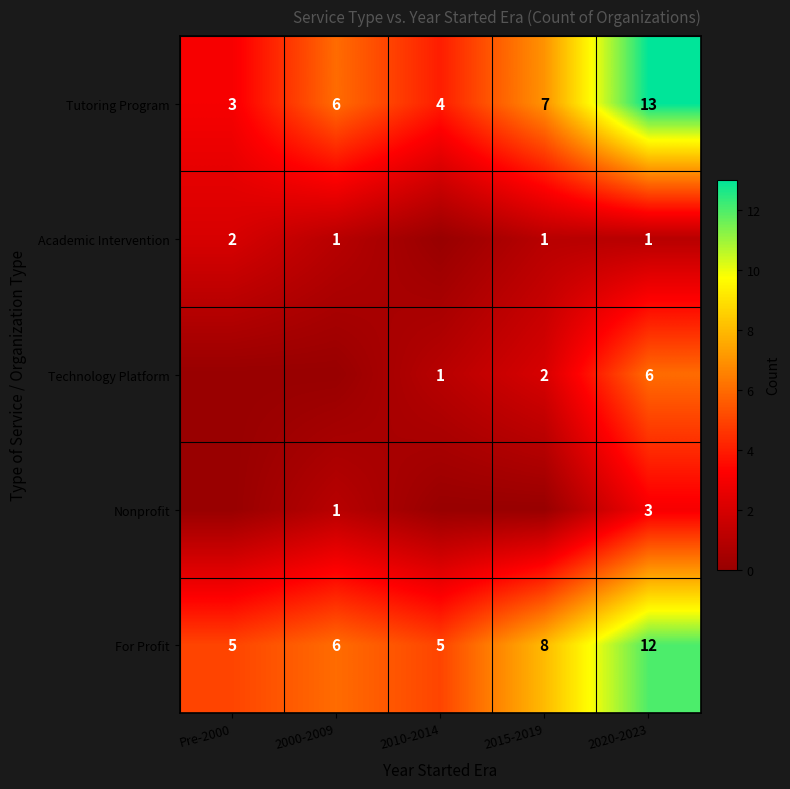

What is the difference between the For Profit values at Pre-2000 and 2015-2019?

3